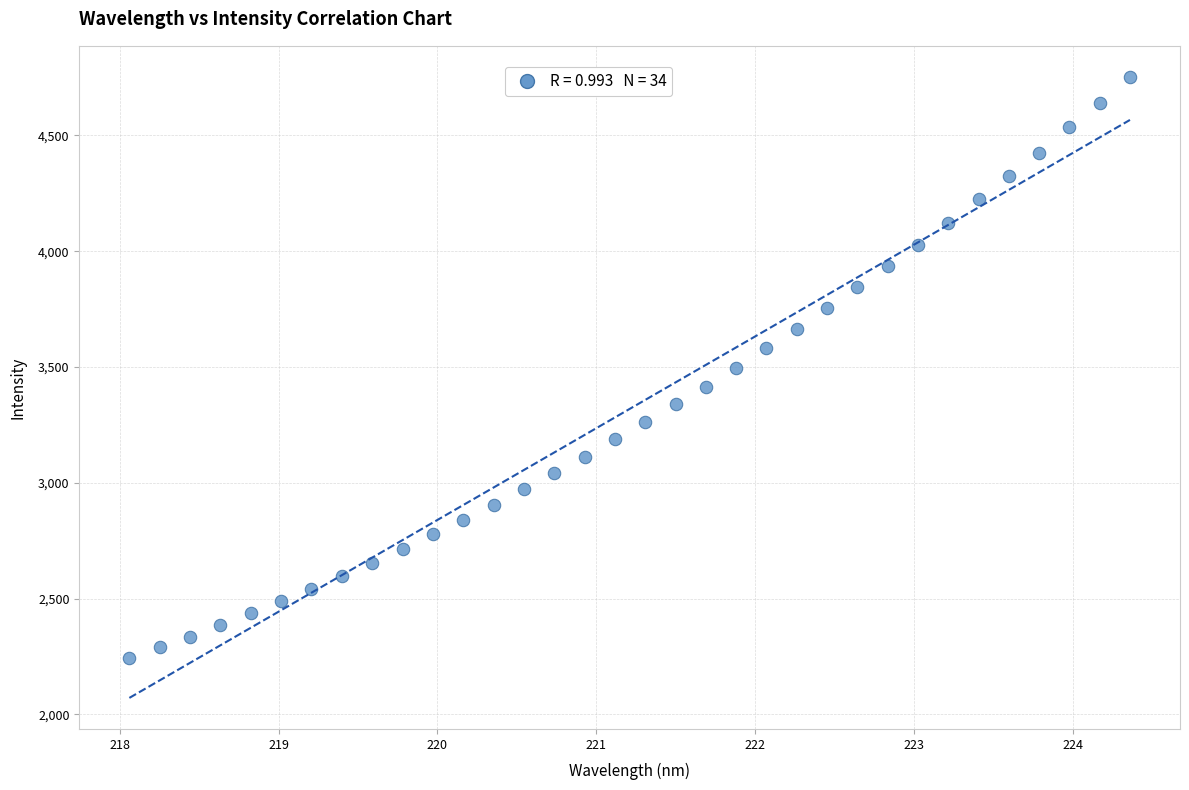

What is the range of Y values (max minus min)?

2510.0